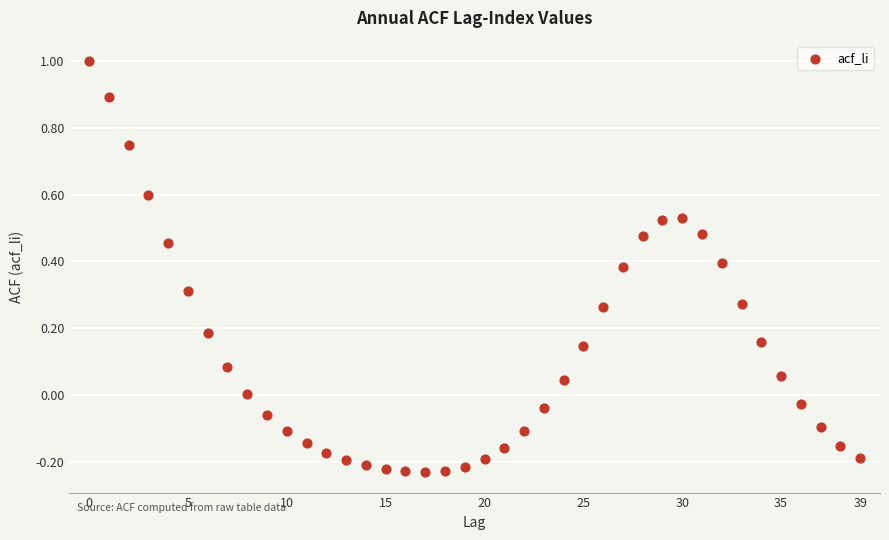

What is the range of Y values (max minus min)?

1.2